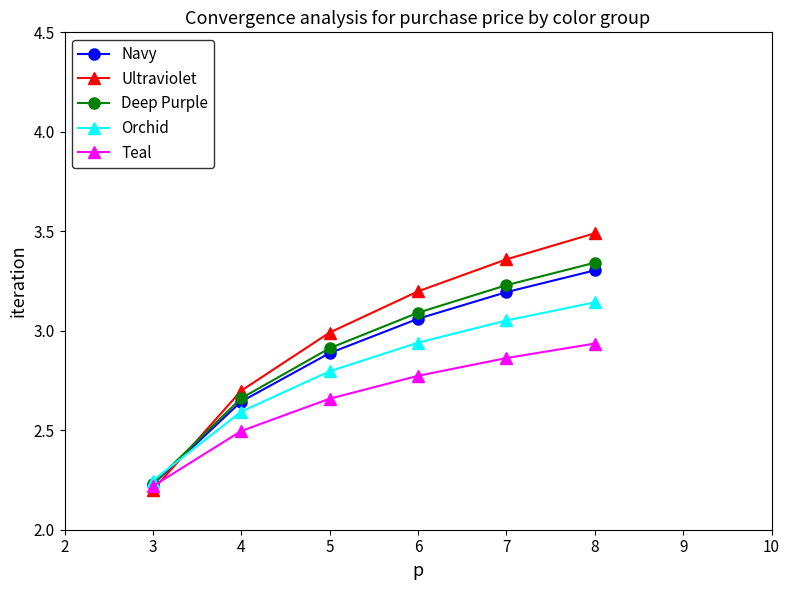

True or false: Orchid and Ultraviolet intersect in this chart.

True